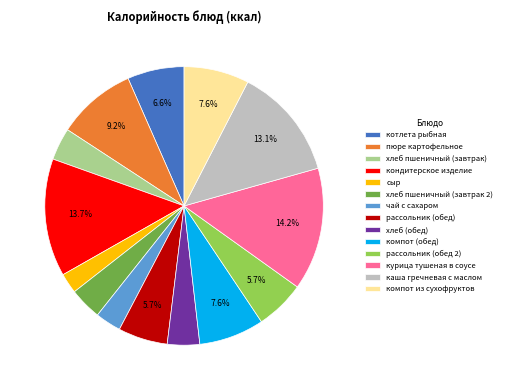

Is there a majority slice in this chart?

No